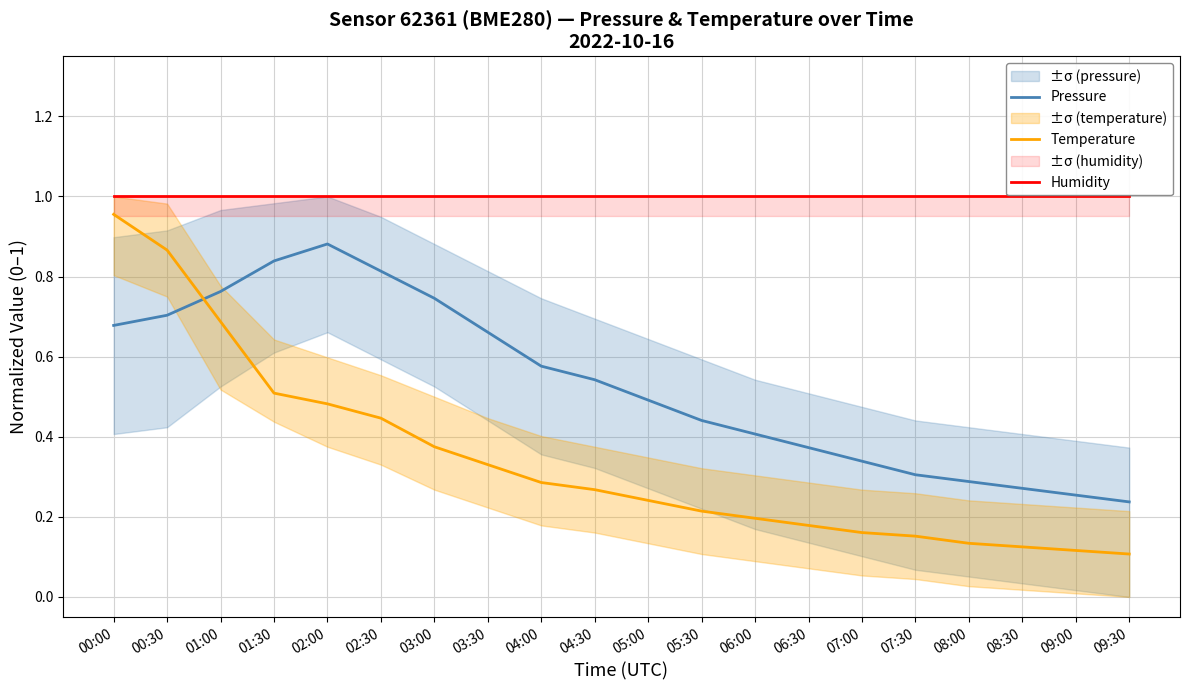

Is this an area chart (filled region under the line)?

No